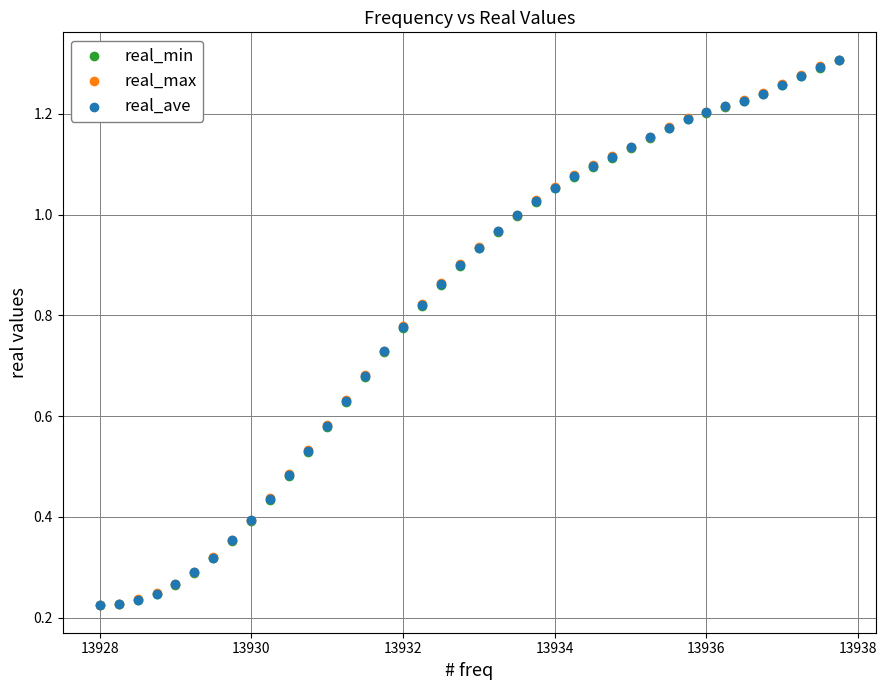

Which series has the largest Y range (max minus min)?

real_max